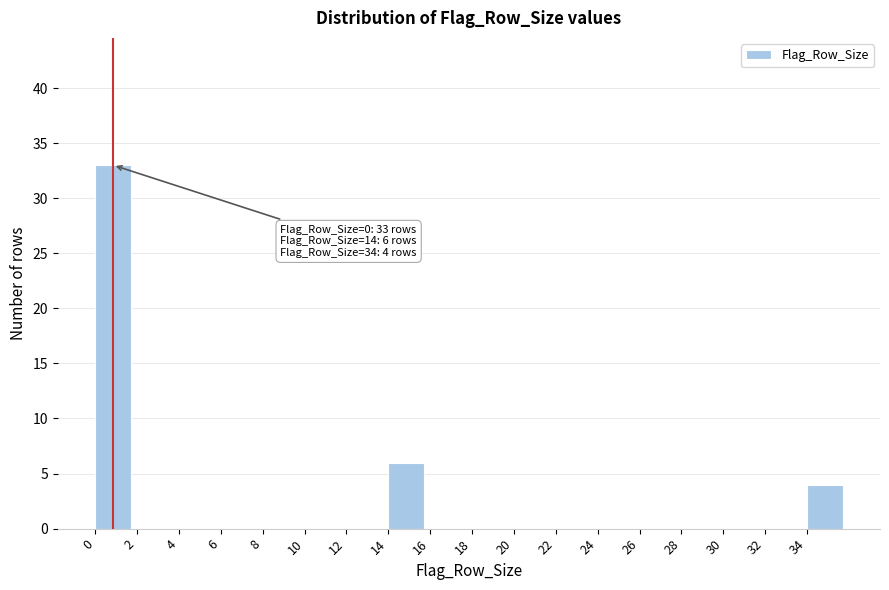

Reading right to left, transcribe all the data shown in this chart.

34=4	32=0	30=0	28=0	26=0	24=0	22=0	20=0	18=0	16=0	14=6	12=0	10=0	8=0	6=0	4=0	2=0	0=33